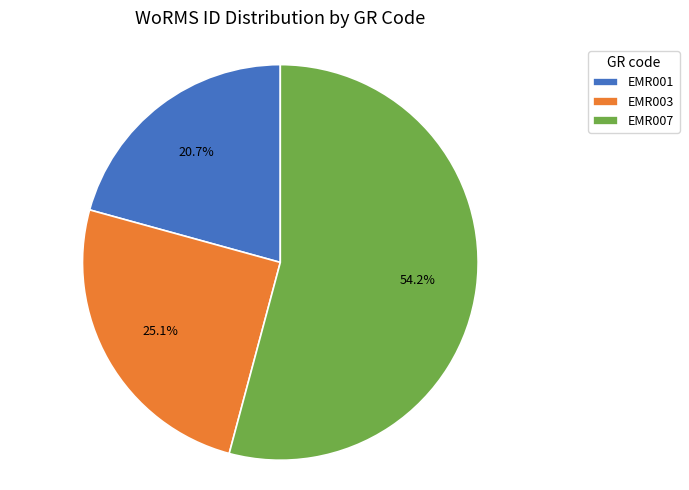

What is the largest slice in the pie chart?

EMR007